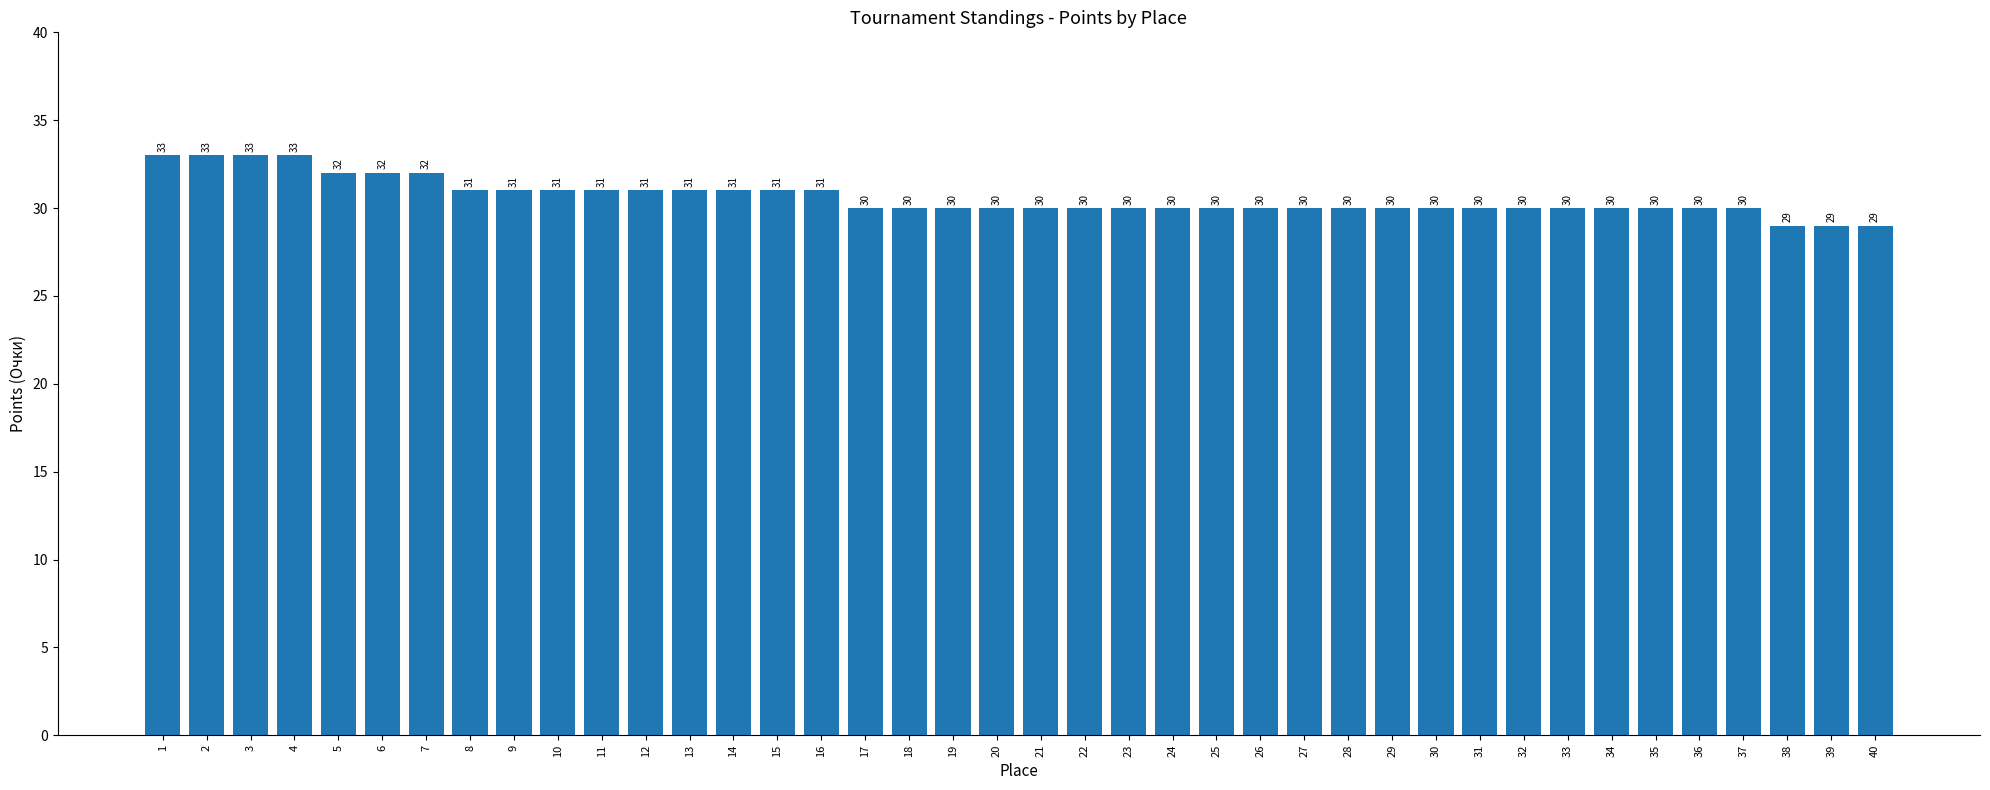

How many bars are there in total?

40